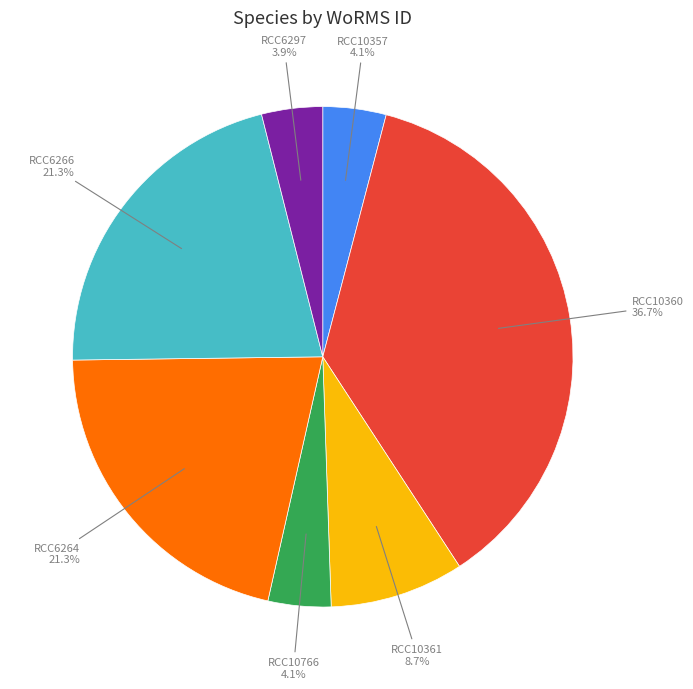

Is there any slice that represents more than half of the pie?

No